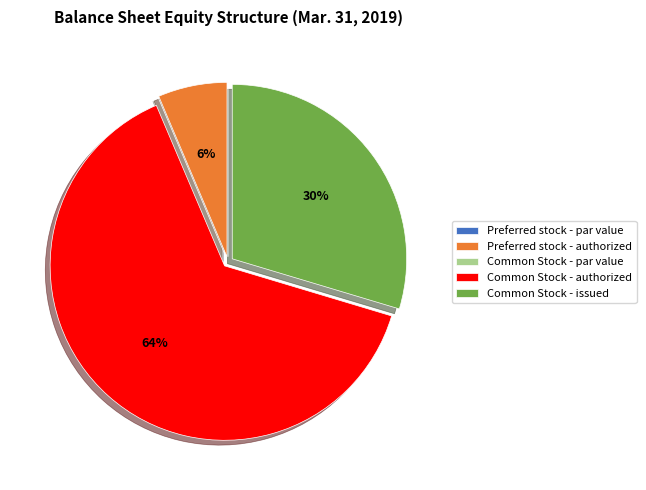

To the nearest percent, what is the average slice percentage?

20%